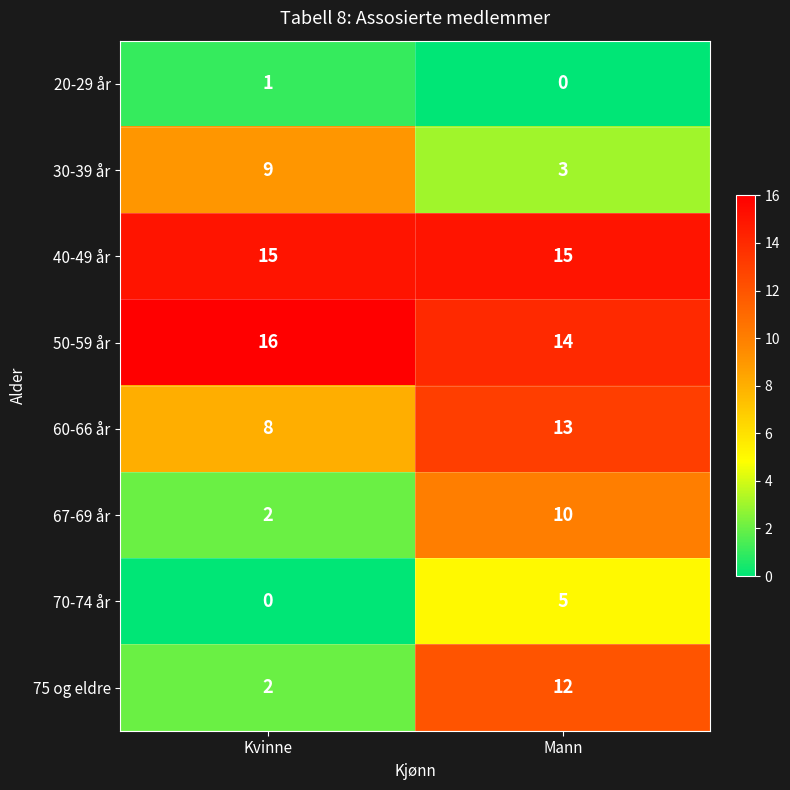

True or false: 60-66 år has a value of 3 at Kvinne.

False